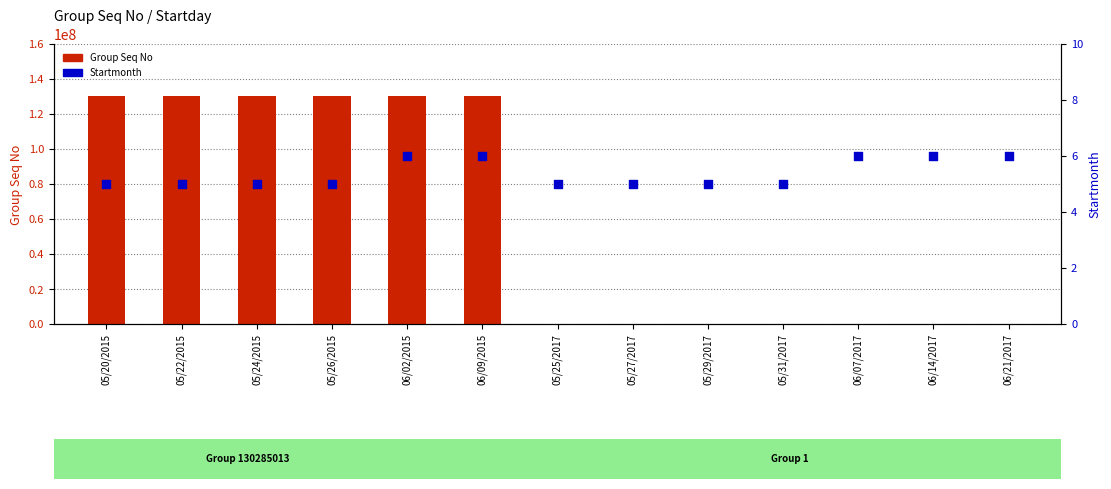

Which series has the largest total across all categories?

Group Seq No